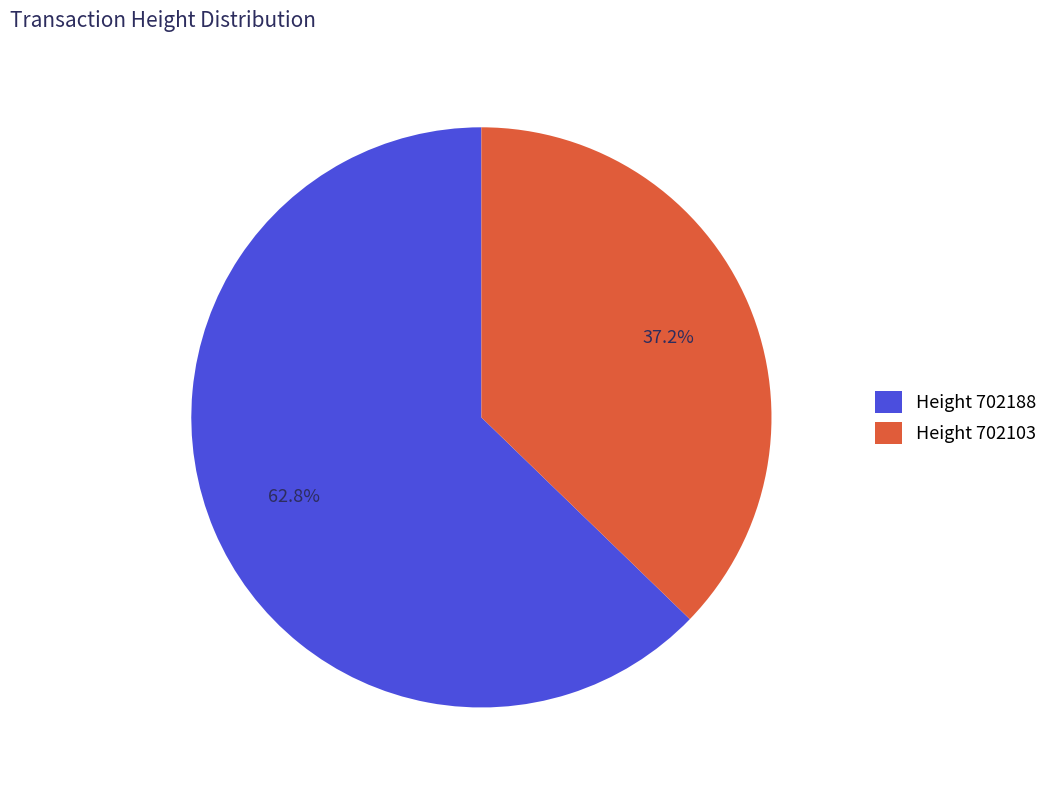

Which slice is the smallest?

Height 702103